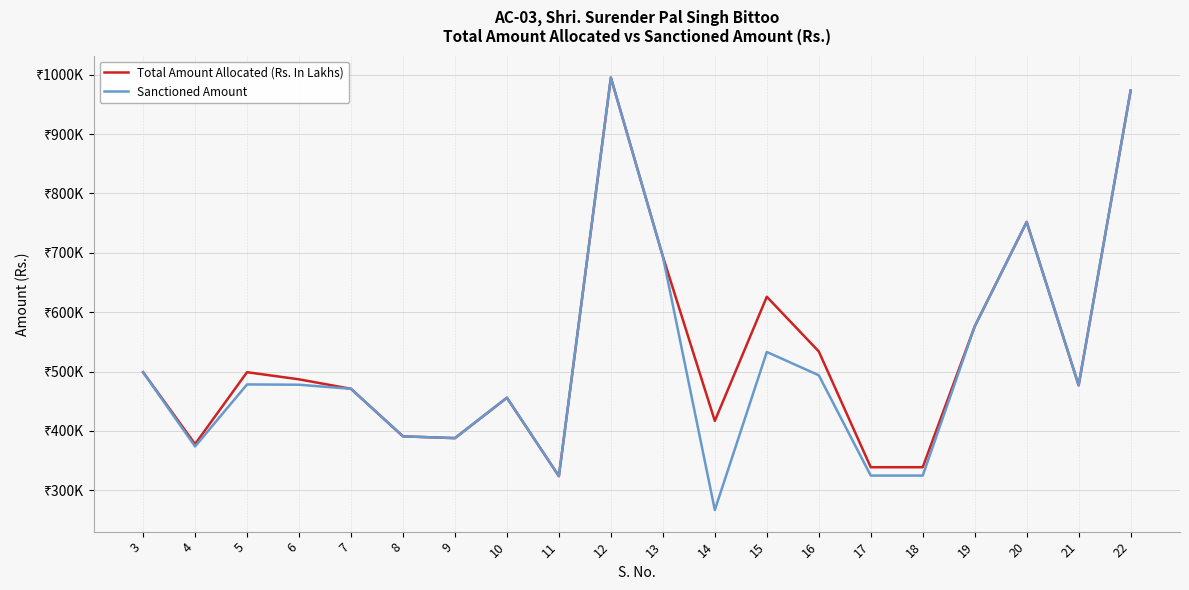

Reading left to right, list all the values displayed in this chart.

Total Amount Allocated (Rs. In Lakhs): 3=499000	4=378000	5=499000	6=487000	7=471000	8=391000	9=388000	10=456000	11=324000	12=995000	13=694000	14=417000	15=626000	16=534000	17=339000	18=339000	19=576000	20=752000	21=477000	22=973000
Sanctioned Amount: 3=499000	4=373900	5=478400	6=477900	7=471000	8=391000	9=388000	10=456000	11=324000	12=995000	13=694000	14=266970	15=533100	16=493860	17=324940	18=324940	19=576000	20=752000	21=477000	22=973000